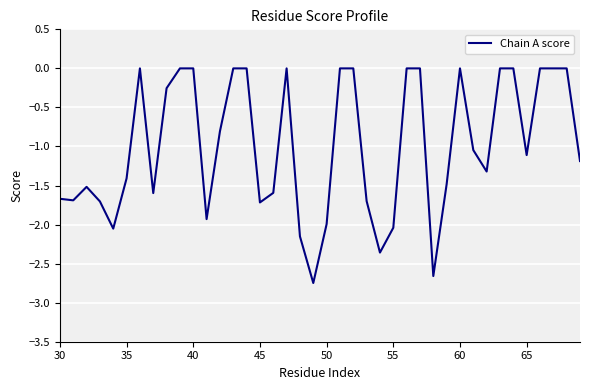

What is the difference between the maximum and minimum values?

2.7